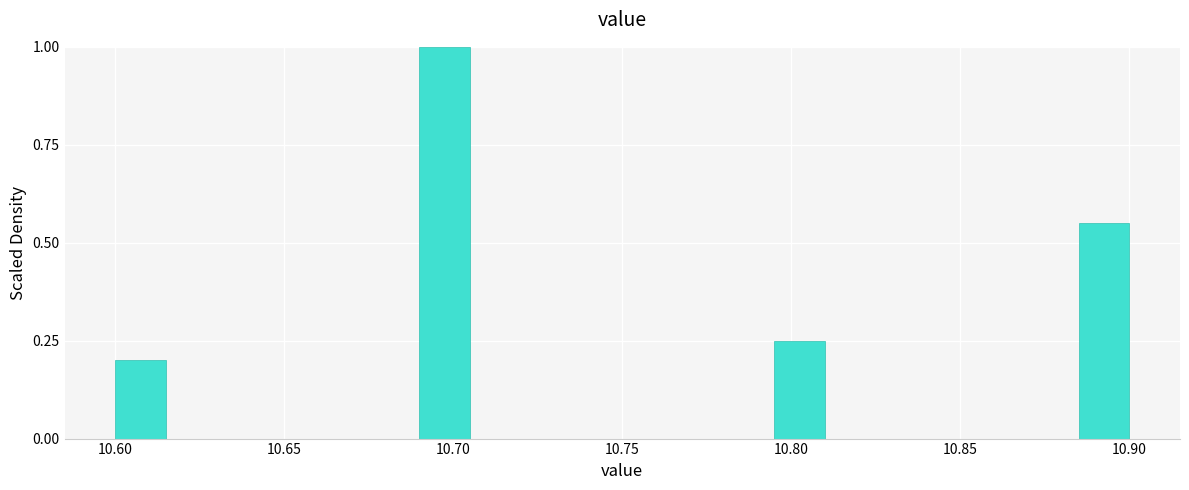

Around what value on the x-axis is the tallest bar? Give the approximate position of its centre, as read against the axis.

10.700